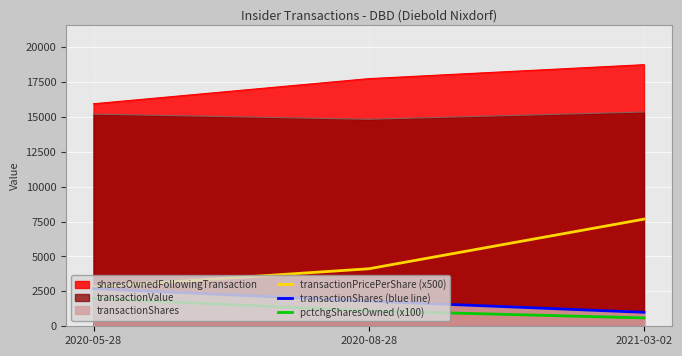

Is it true that transactionPricePerShare (x500) equals 6609.4 at 2020-08-28?

False